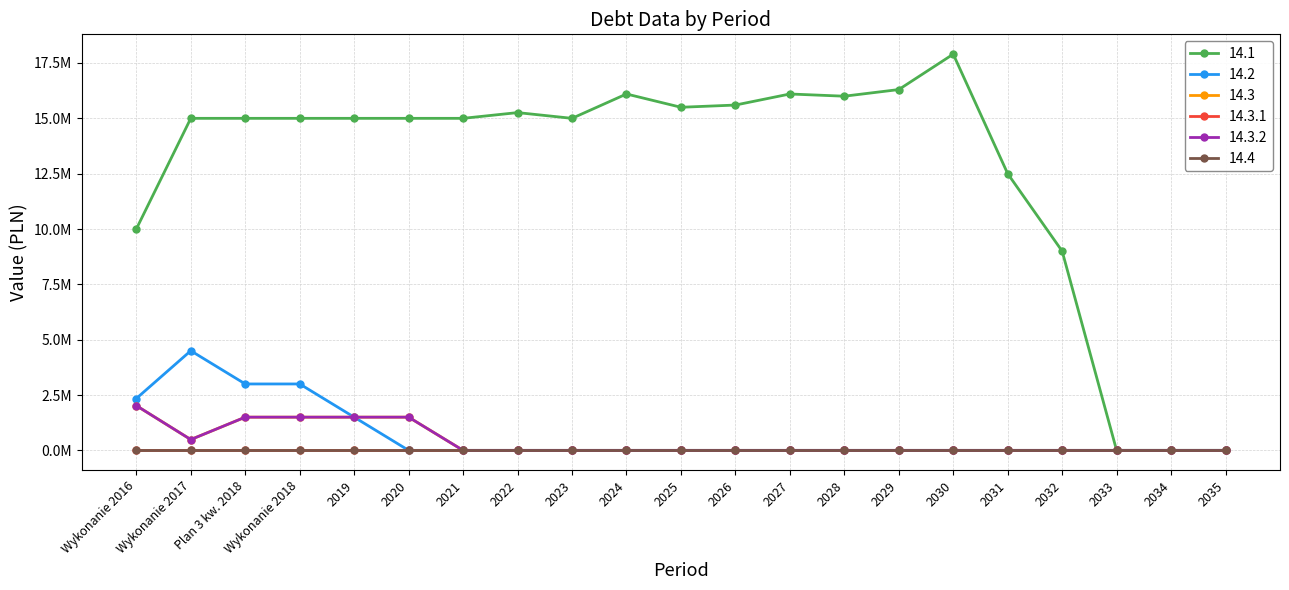

Where is 14.2 nearest to the value 2250000?

Wykonanie 2016